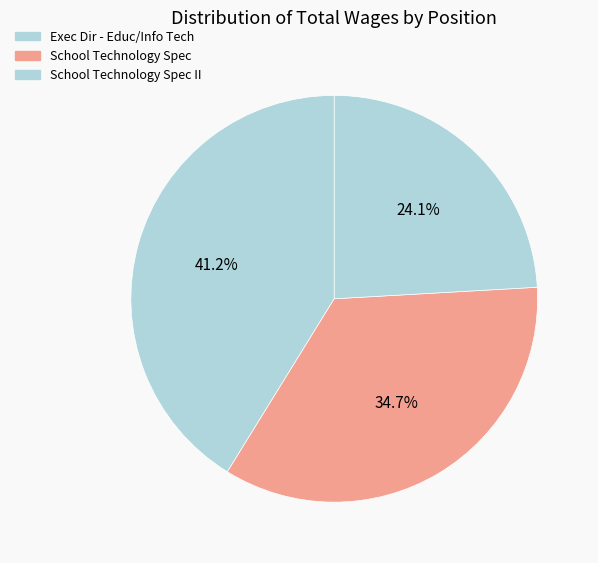

How many slices are in this pie chart?

3